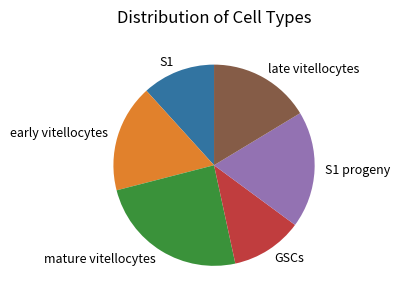

The late vitellocytes slice represents 28% of the pie. True or false?

False